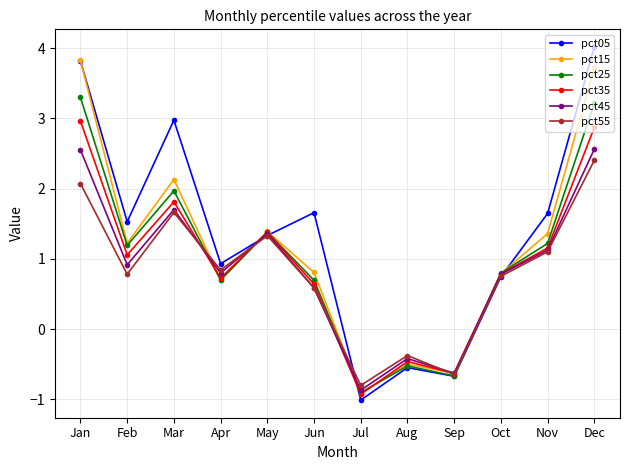

Is it true that pct45 equals 0.8 at Apr?

True